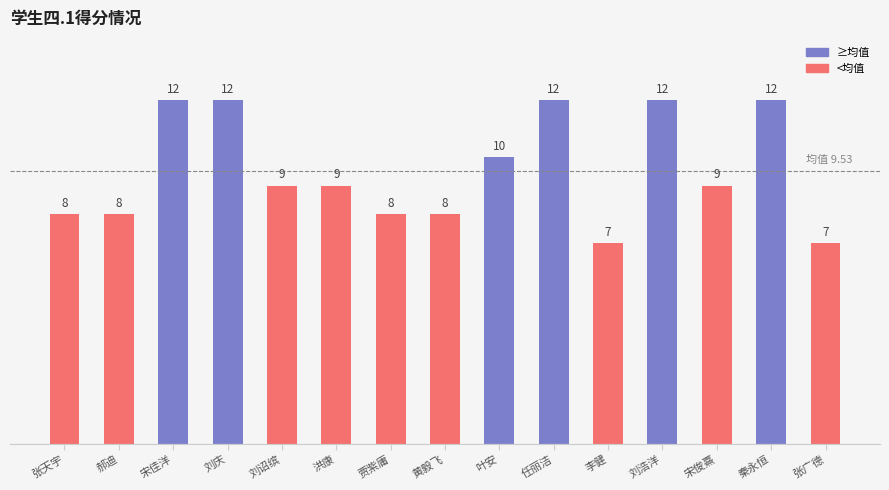

What is the sum of all values?

143